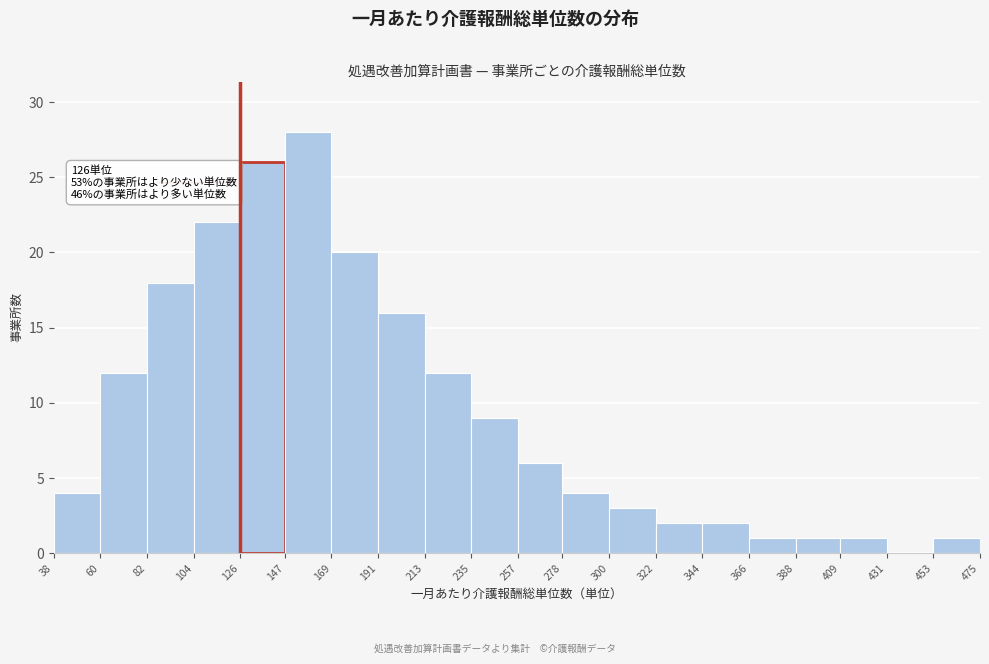

Which range on the x-axis has the tallest bar?

147 to 169